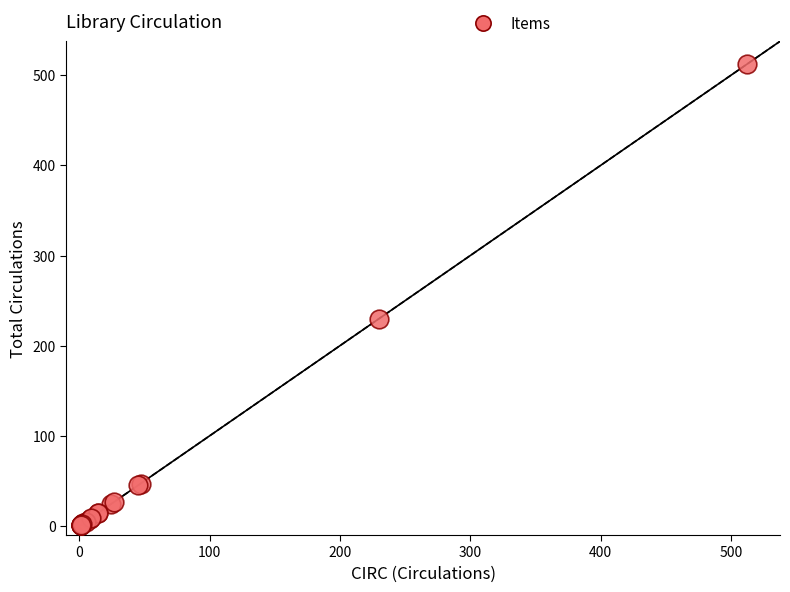

What Y value in the scatter plot is closest to 256?

230